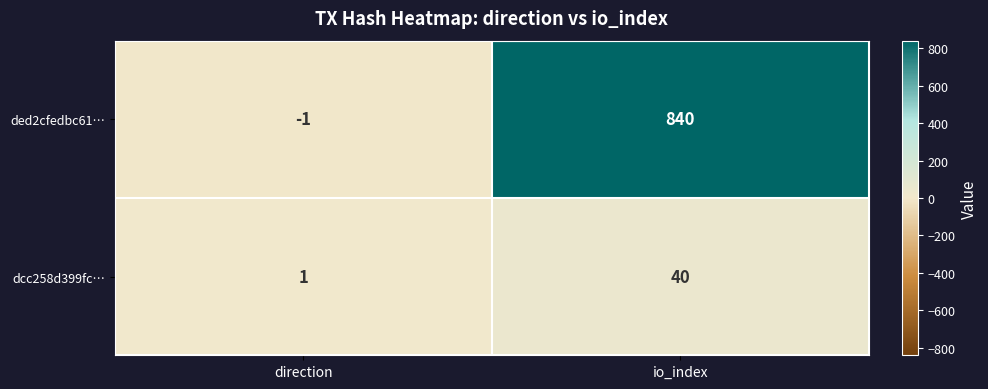

The value of dcc258d399fc… at io_index is 24. True or false?

False